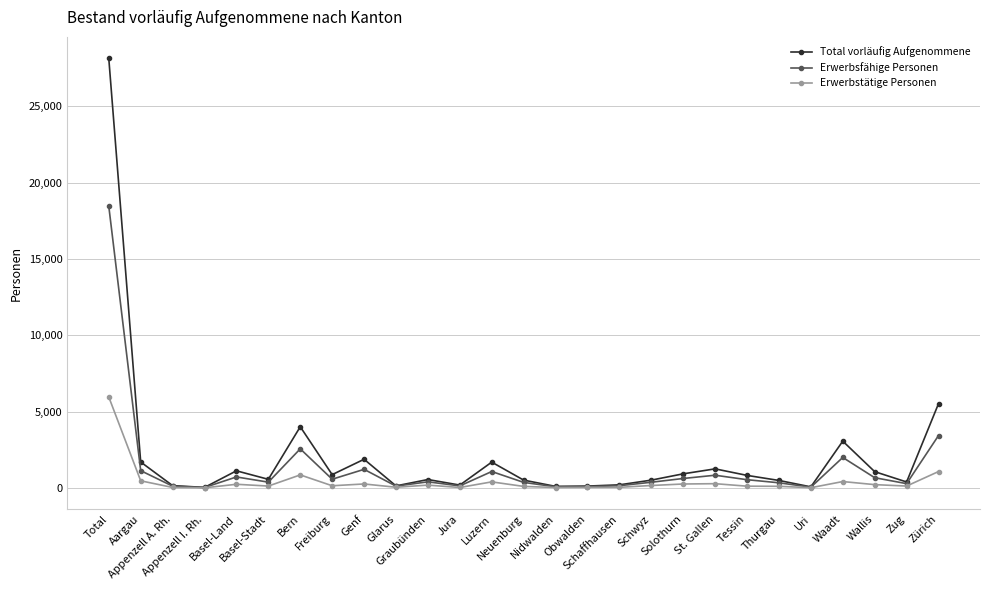

What is the value of the Erwerbsfähige Personen point at the 1st from the left?

18450